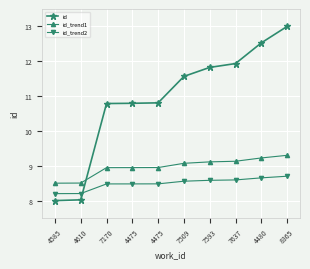

What are all the series names shown in the legend?

id, id_trend1, id_trend2